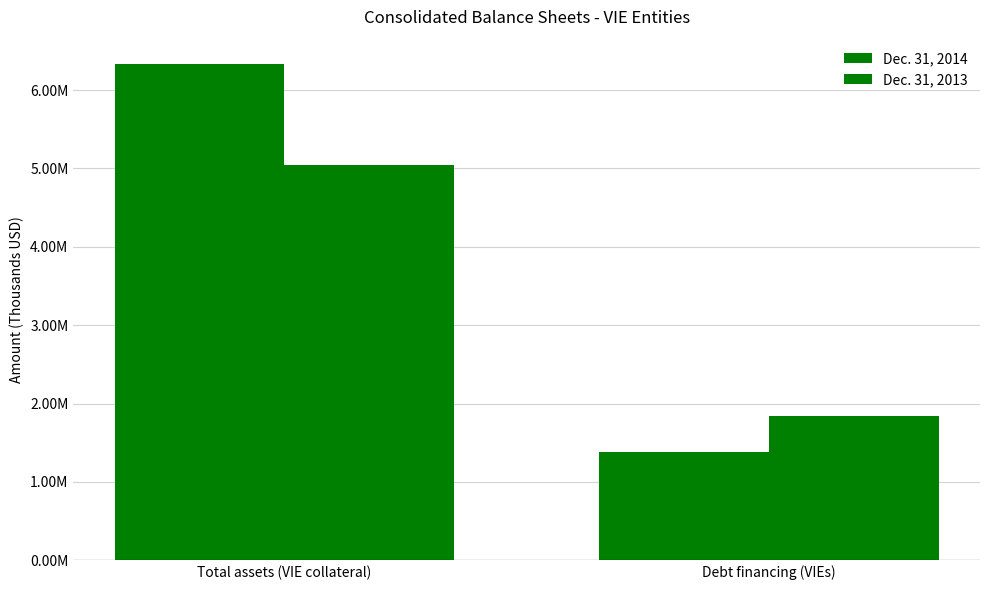

Rank the series by their maximum value, from lowest to highest.

Dec. 31, 2013, Dec. 31, 2014